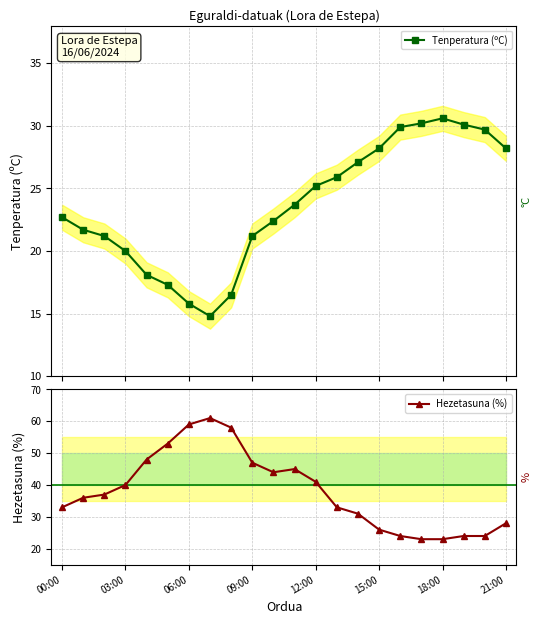

Does the chart display data point markers on the line(s)?

Yes